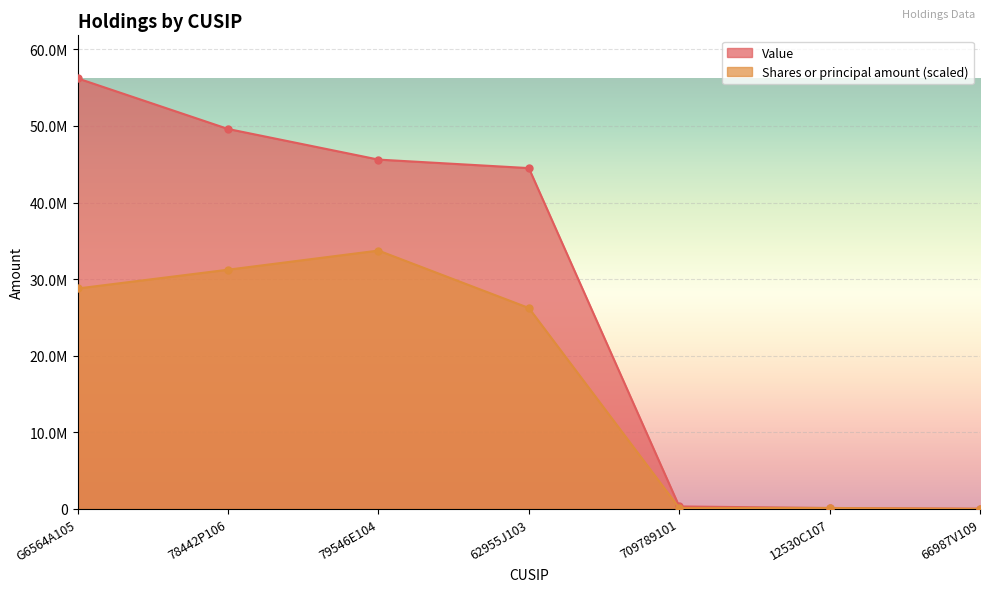

What is the difference between the Shares or principal amount values at 79546E104 and 12530C107?

33614614.2